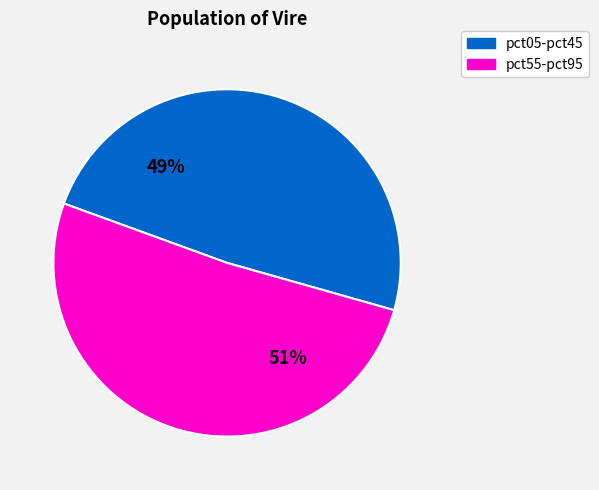

Does any single category account for the majority?

Yes